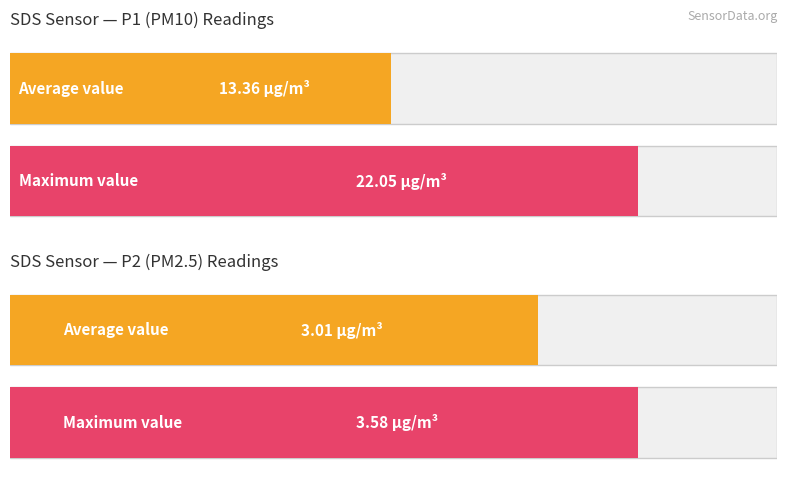

At how many categories does at least one series exceed 6?

1